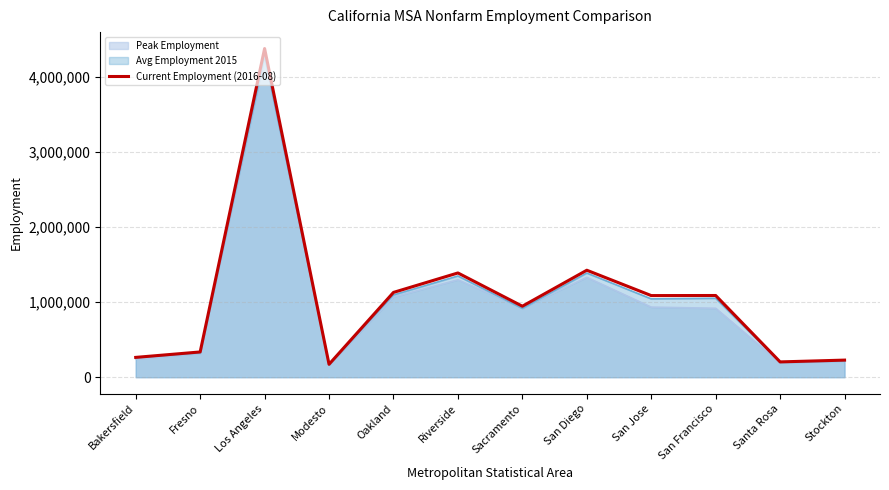

True or false: the data has more than 1 interior local peaks.

True